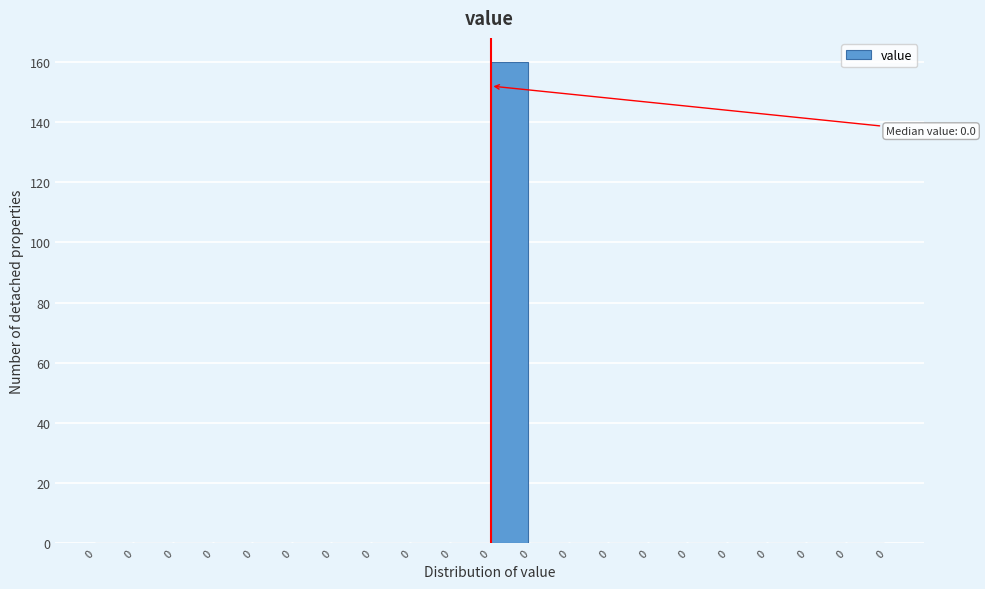

Count the number of data series in this chart.

1